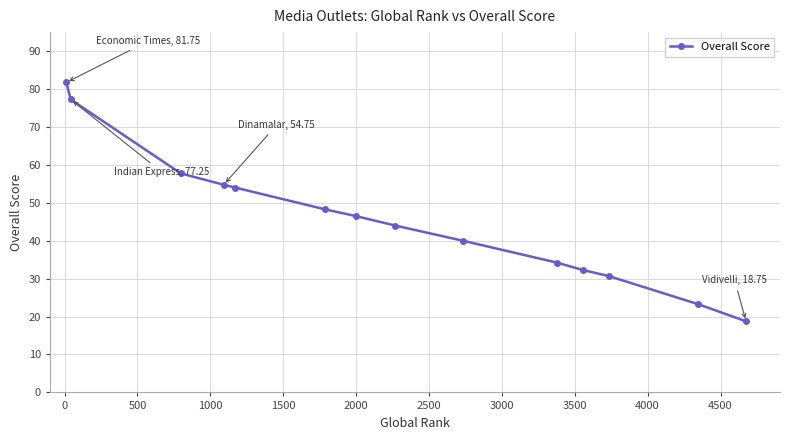

How many lines are shown in the chart?

1